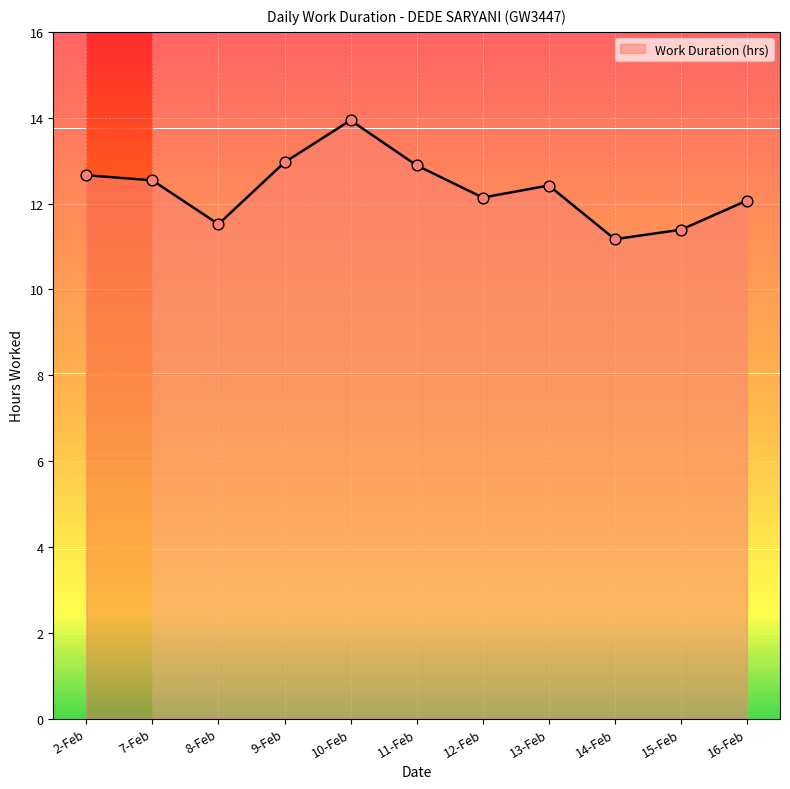

What is the change in value from 8-Feb to 12-Feb?

+0.6